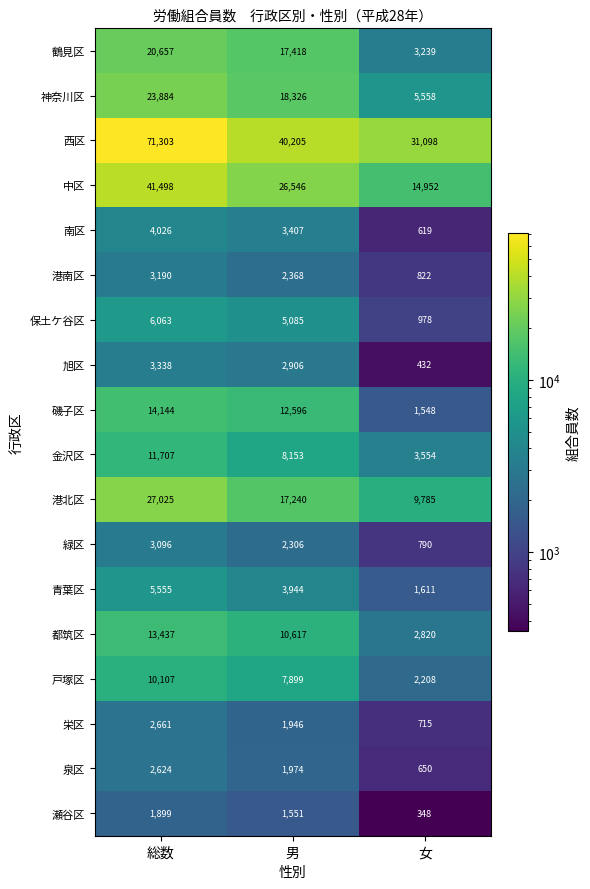

The value of 戸塚区 at 女 is 3156. True or false?

False